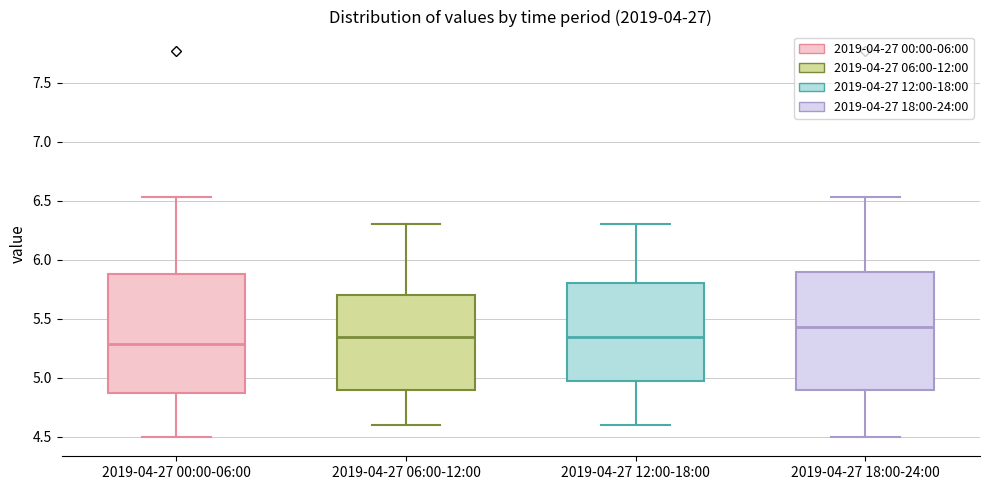

Reading left to right, read every box against the y-axis: the position of its median line, the range the box covers, and the ends of its whiskers. The values are not printed on the chart, so give them approximately, as read against the axis.

2019-04-27 00:00-06:00: median 5.30, box 4.85 to 5.90, whiskers 4.50 to 6.55
2019-04-27 06:00-12:00: median 5.35, box 4.90 to 5.70, whiskers 4.60 to 6.30
2019-04-27 12:00-18:00: median 5.35, box 5.00 to 5.80, whiskers 4.60 to 6.30
2019-04-27 18:00-24:00: median 5.45, box 4.90 to 5.90, whiskers 4.50 to 6.55